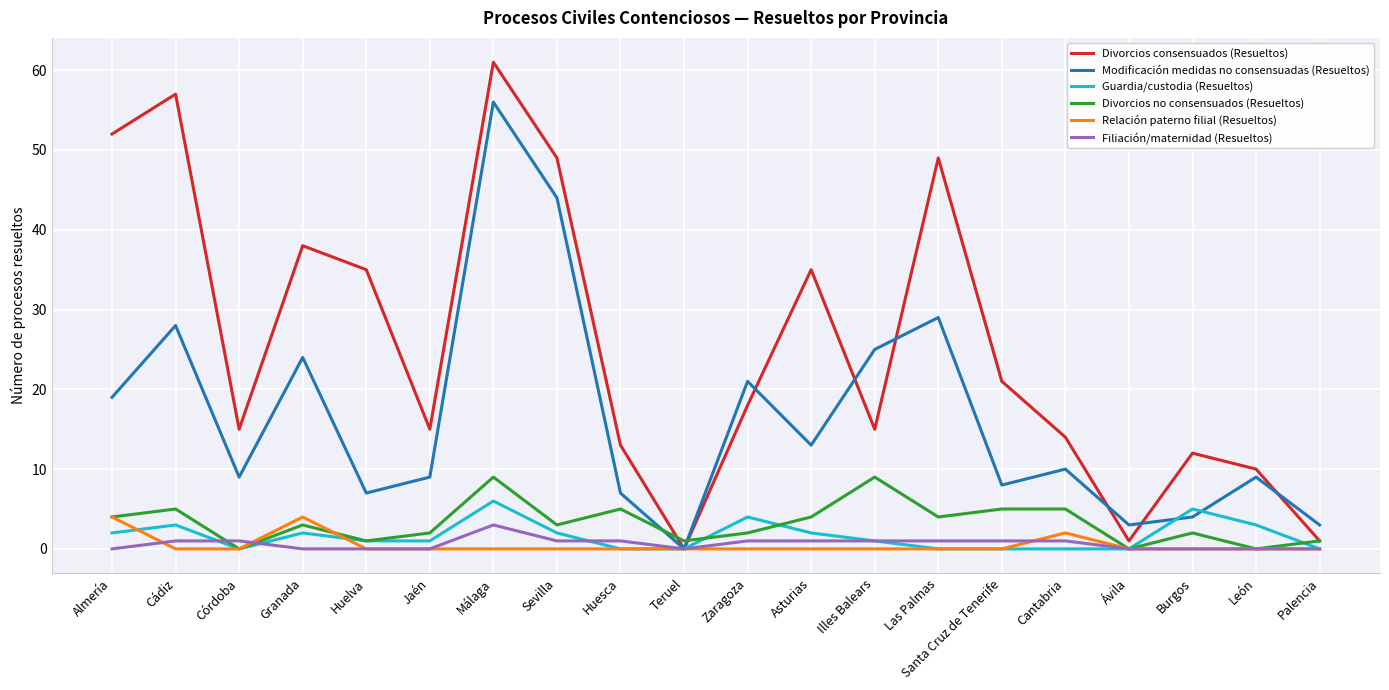

What position from the right is Málaga?

14